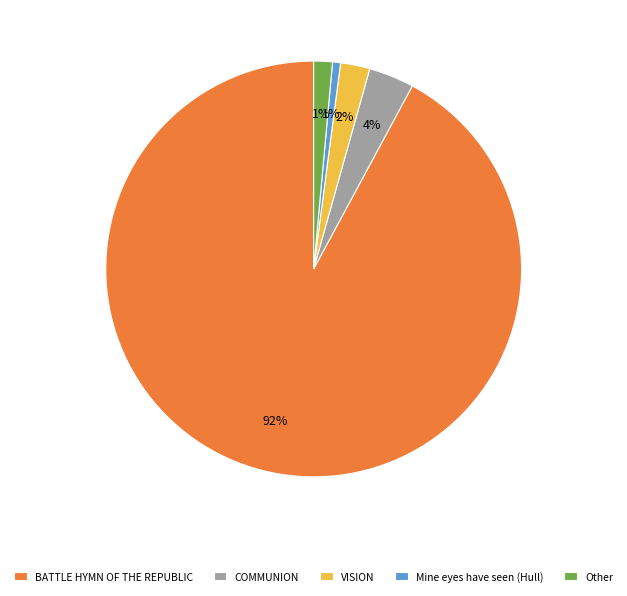

Combined, do Mine eyes have seen (Hull) and BATTLE HYMN OF THE REPUBLIC account for over 50%?

Yes